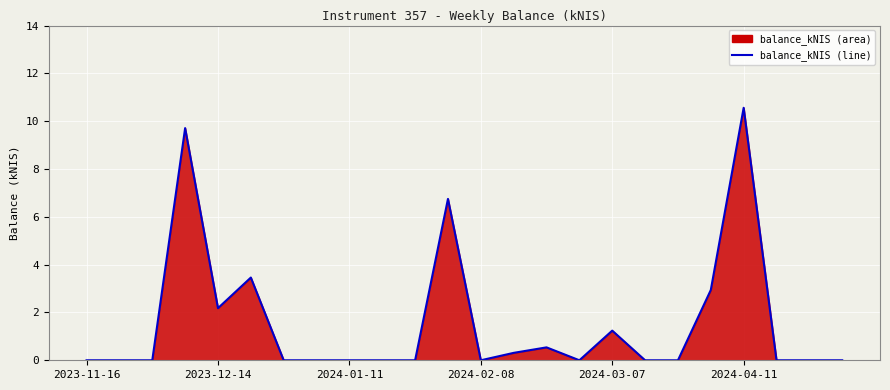

True or false: the data shows 0.5 at 14.

True